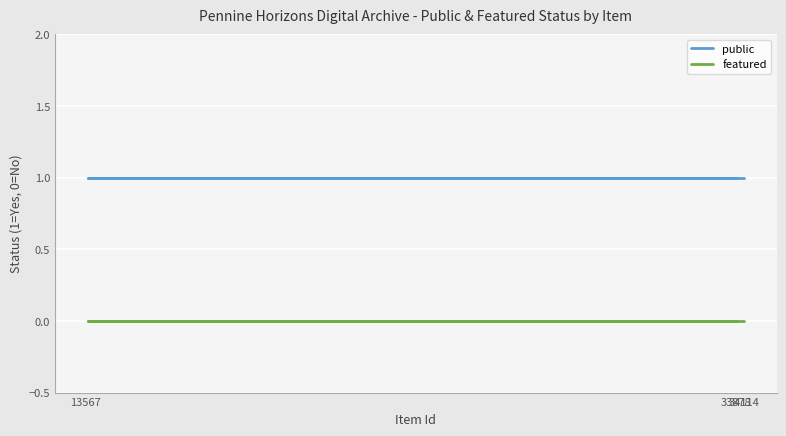

Which category has the highest value in the featured series?

34114